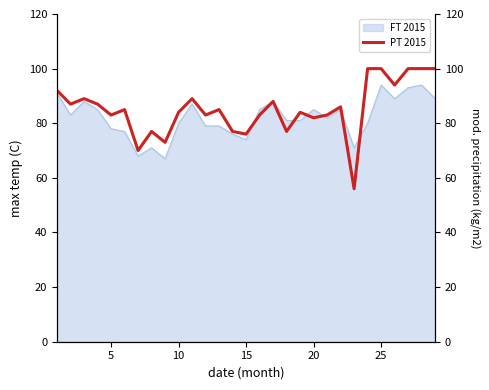

What is the highest value of the FT 2015 series?

94